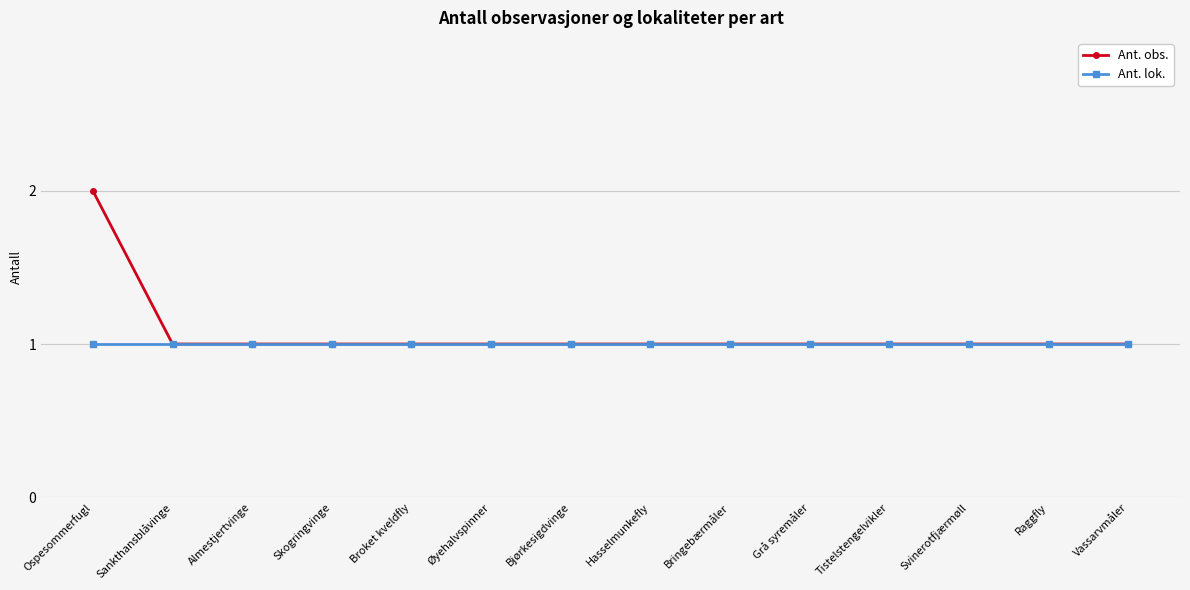

What is the sum of the Ant. lok. values at Grå syremåler and Almestjertvinge?

2